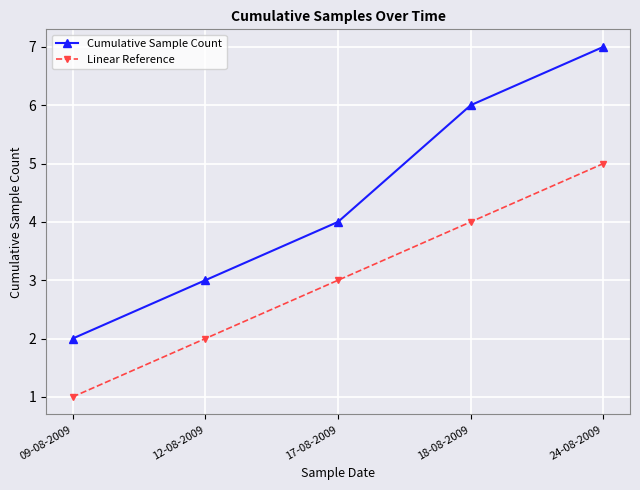

How many lines are shown in the chart?

2